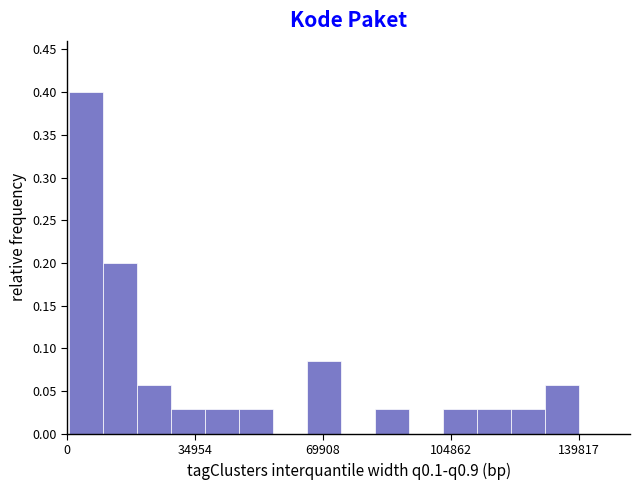

Around what value on the x-axis is the tallest bar? Give the approximate position of its centre, as read against the axis.

5000